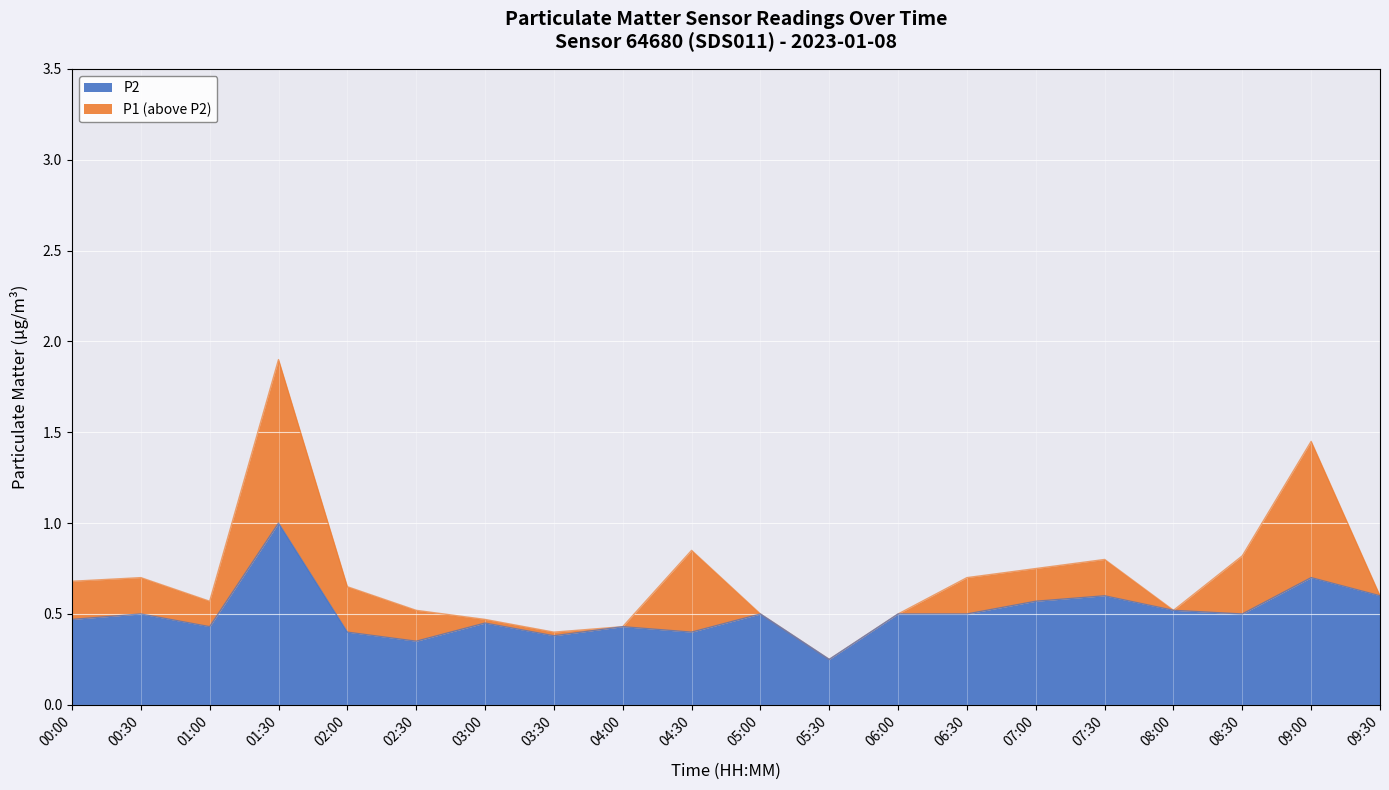

Rank the series at 04:30 from highest to lowest value.

P1, P2